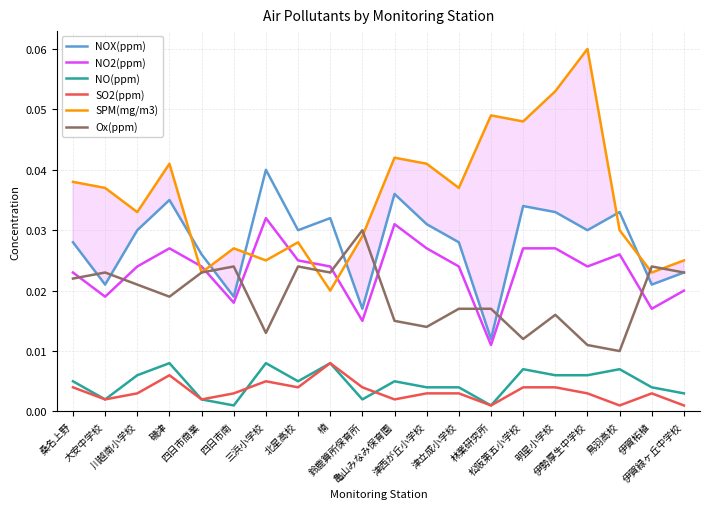

At which category does the chart reach its peak across all series?

伊勢厚生中学校